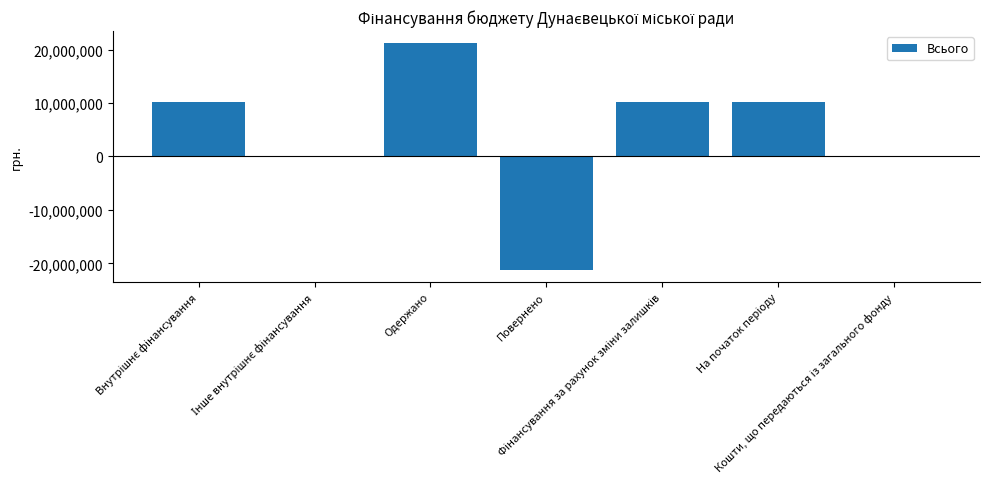

What is the sum of all values?

30508581